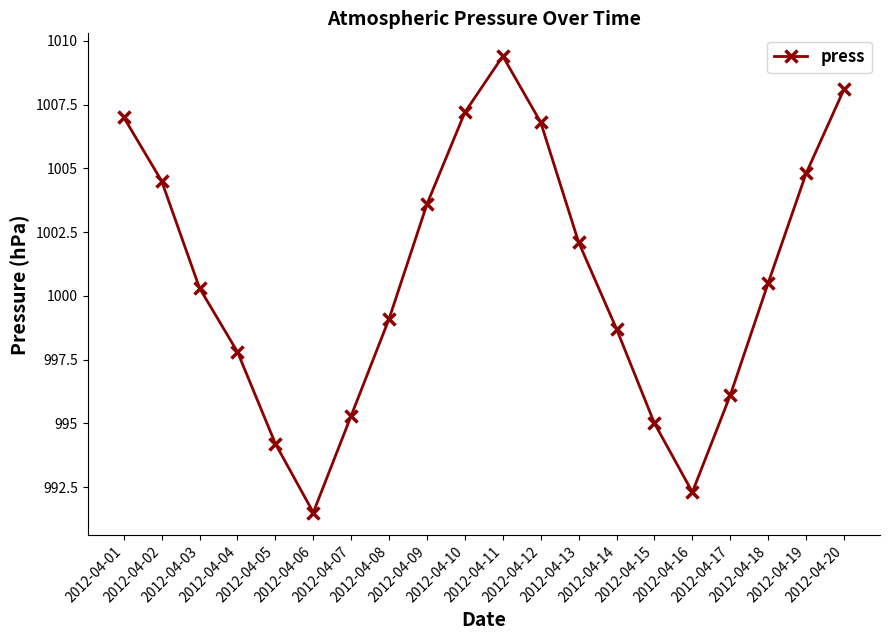

Approximately how many times larger is the value at 2012-04-11 compared to 2012-04-18?

1.0